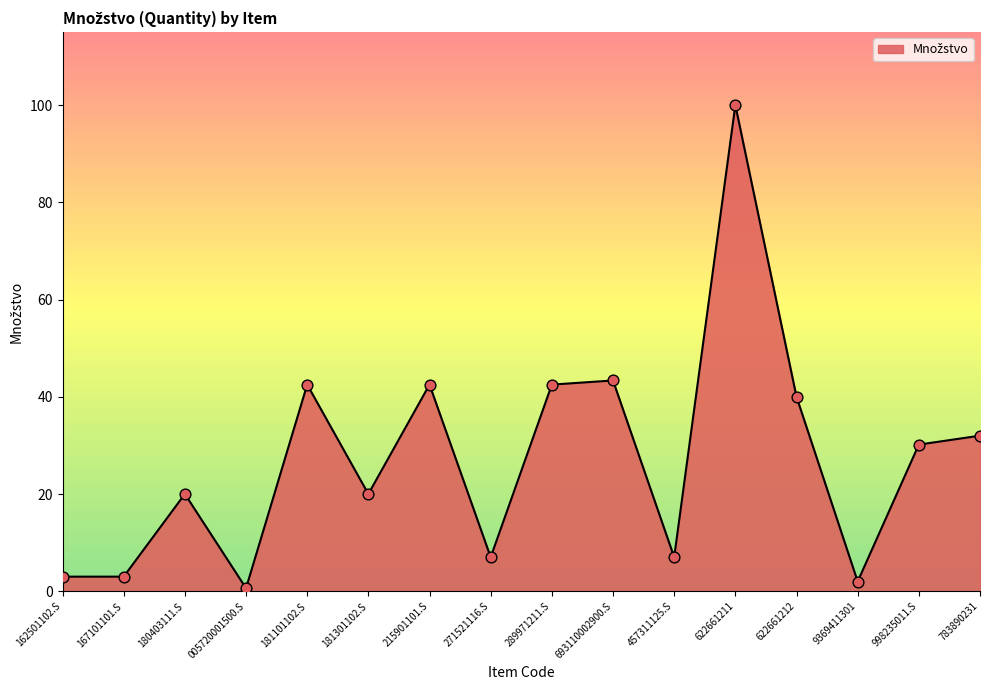

Approximately how many times larger is the value at 215901101.S compared to 271521116.S?

6.1